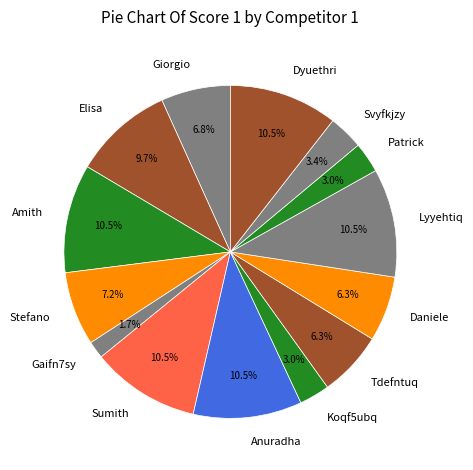

What is the smallest slice in the pie chart?

Gaifn7sy